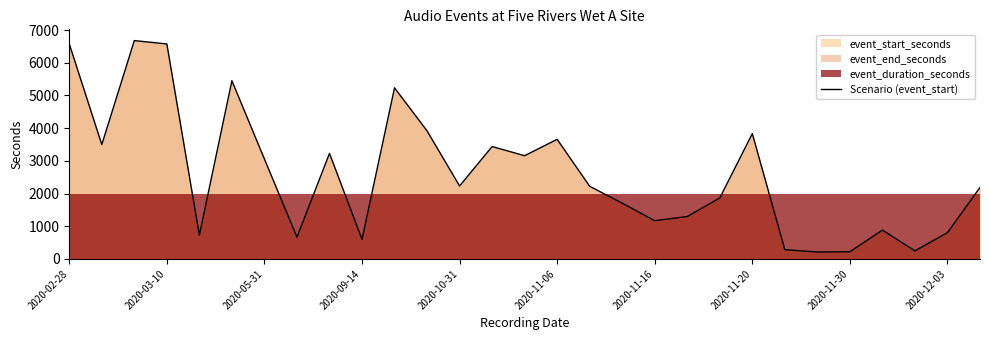

What is the greatest value displayed?

6677